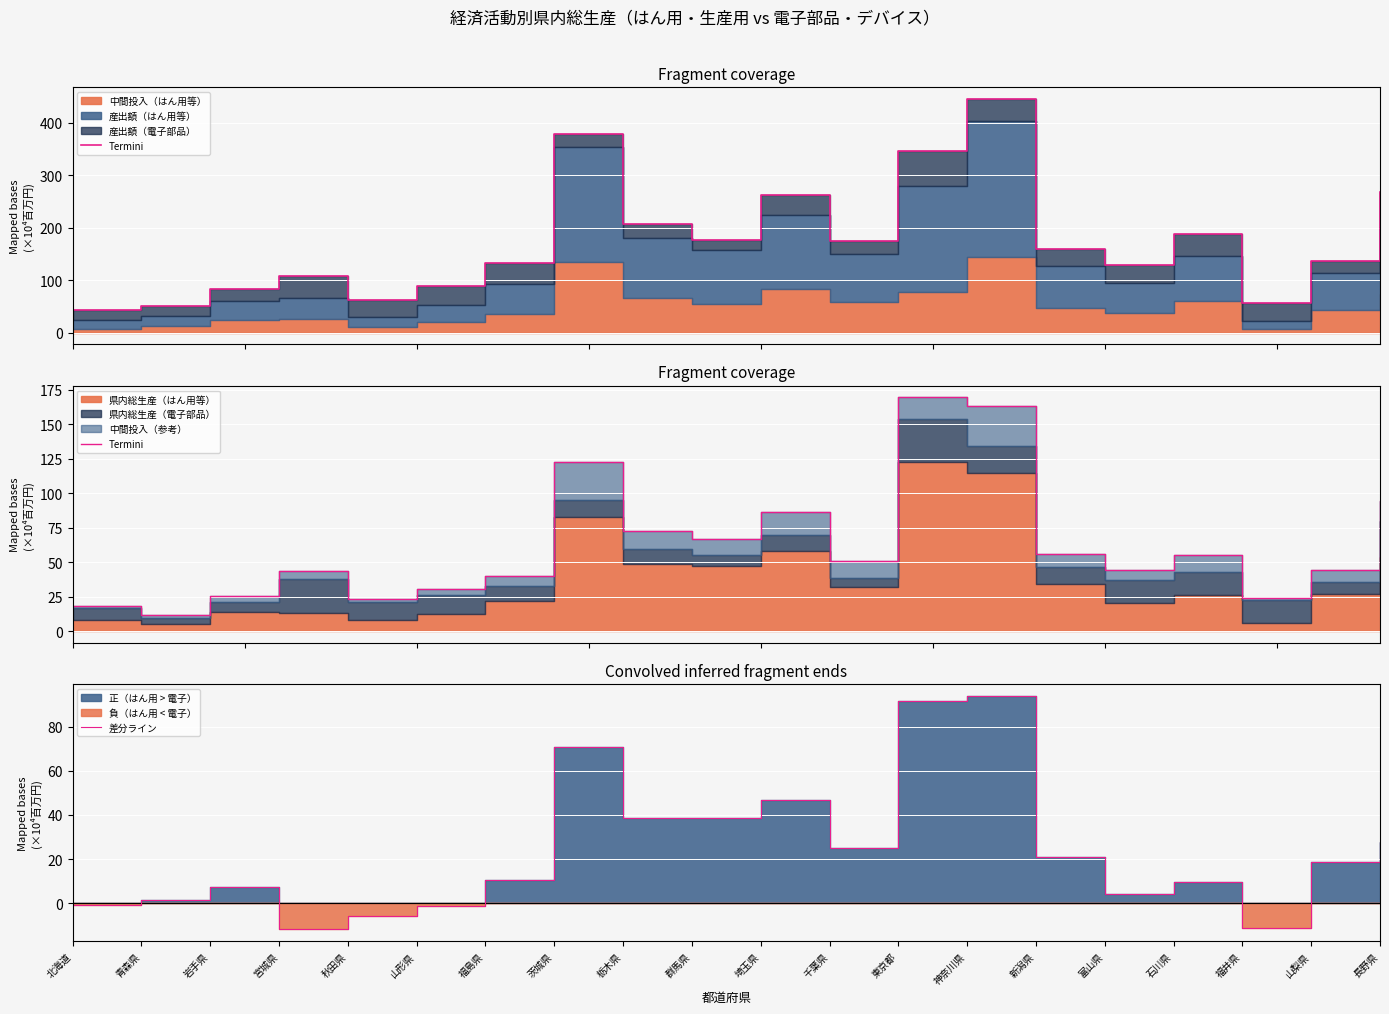

What is the difference between the 差分ライン values at 北海道 and 秋田県?

5.0